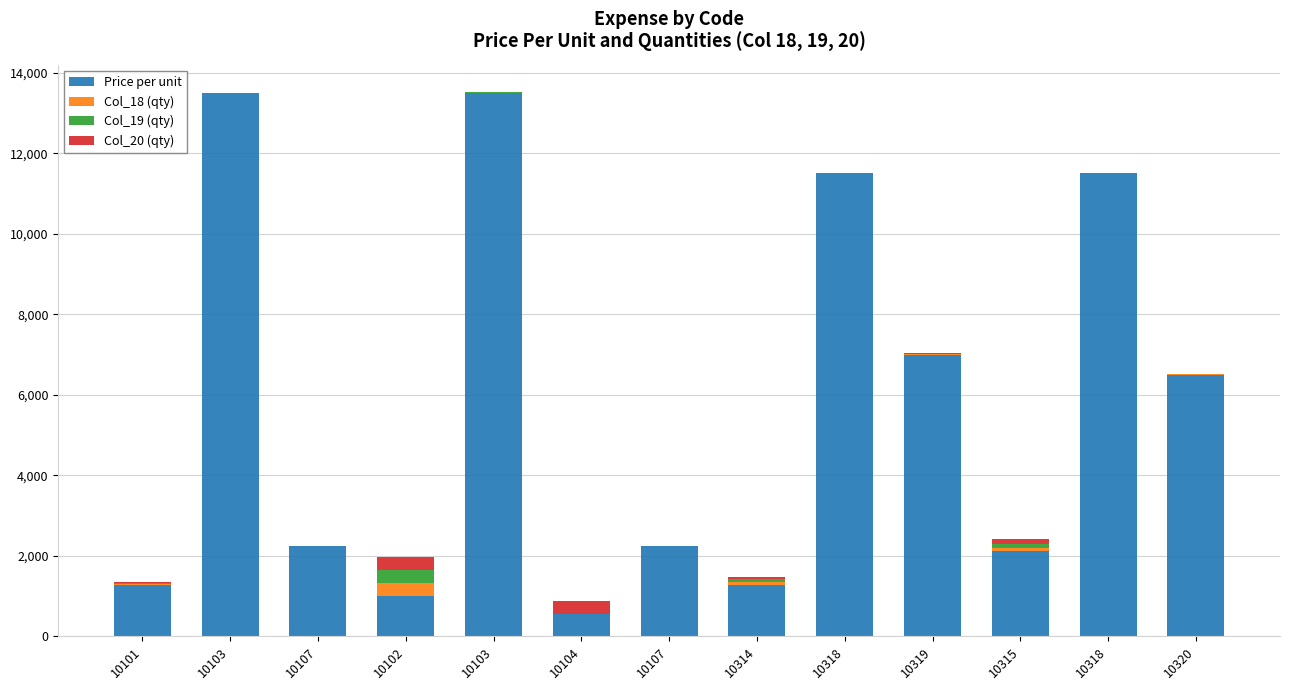

Does the chart contain stacked bars?

Yes